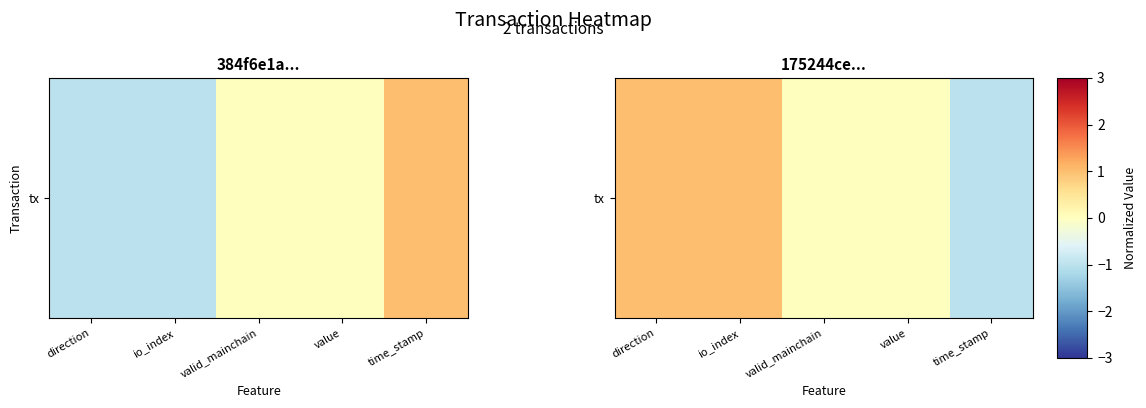

Which has a higher value, direction or value?

direction